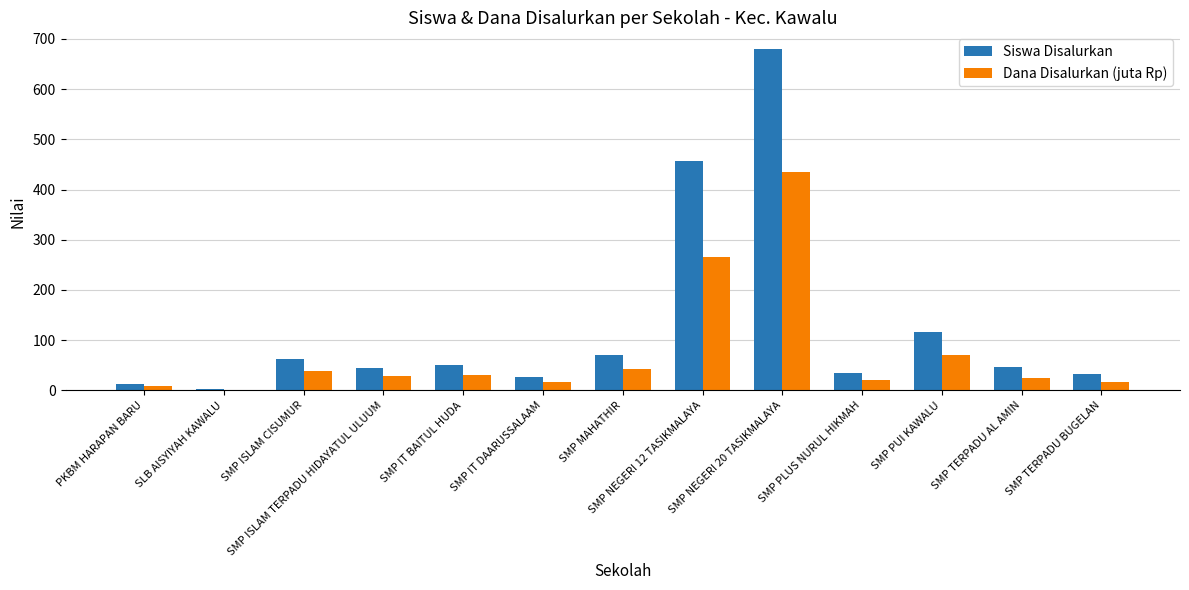

What is the greatest value displayed?

679.0